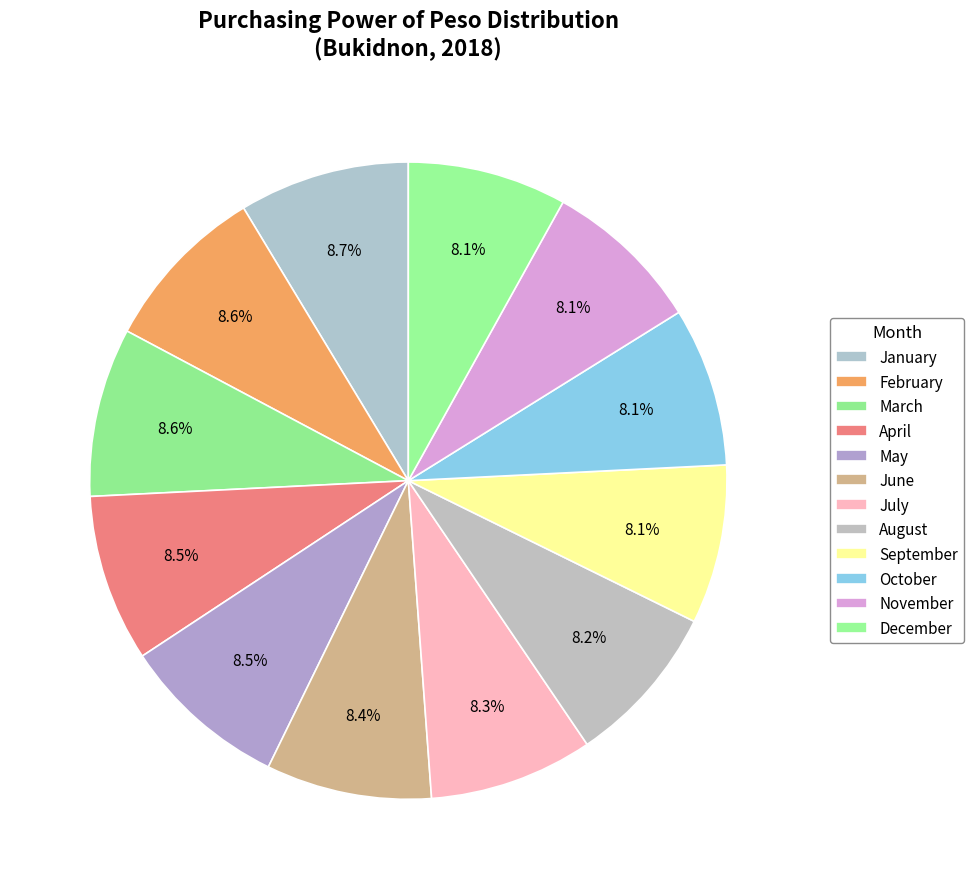

What is the largest slice in the pie chart?

January